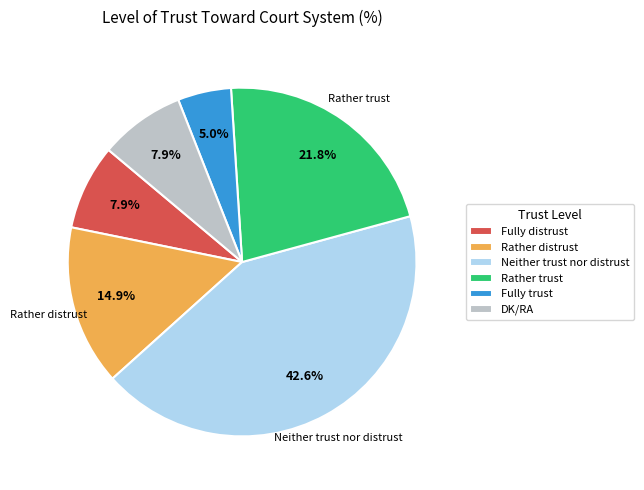

What percentage is the Rather distrust slice, to the nearest percent?

15%